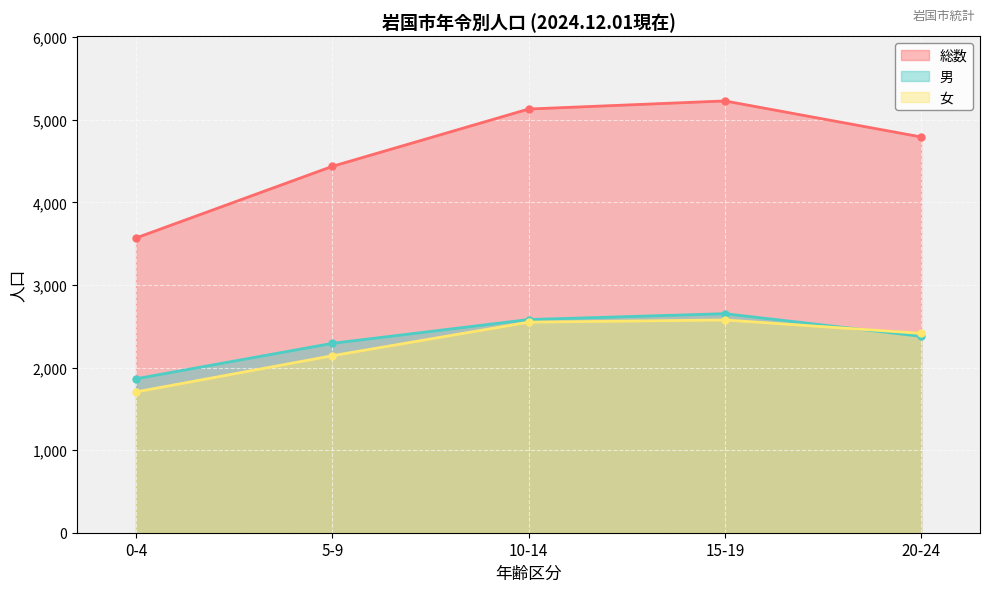

What is the label of the 1st point from the right?

20-24